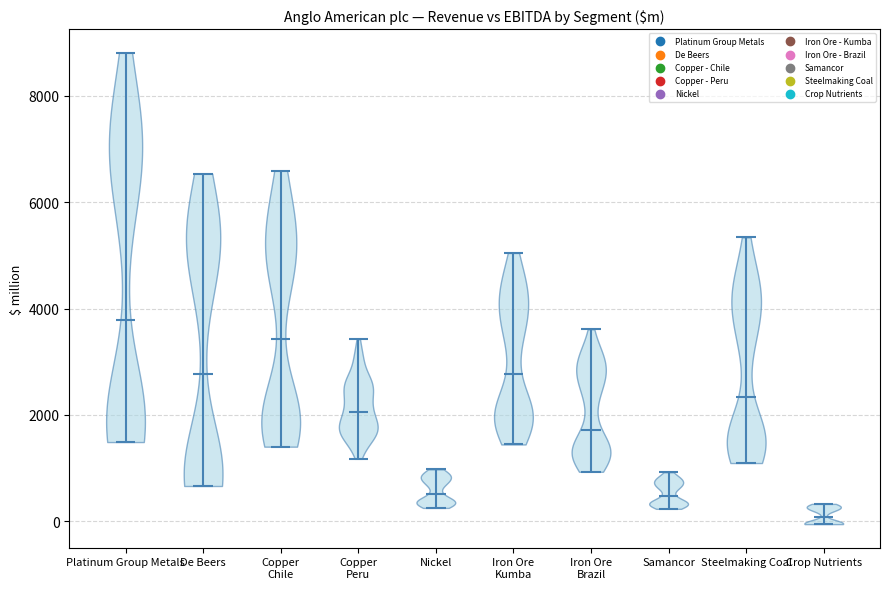

Reading left to right, read every violin against the y-axis: where its median line is, and the lowest and highest points it reaches. The values are not printed on the chart, so give them approximately, as read against the axis.

Platinum Group Metals: median line 3800, lowest point 1400, highest point 8800
De Beers: median line 2800, lowest point 600, highest point 6600
Copper Chile: median line 3400, lowest point 1400, highest point 6600
Copper Peru: median line 2000, lowest point 1200, highest point 3400
Nickel: median line 600, lowest point 200, highest point 1000
Iron Ore Kumba: median line 2800, lowest point 1400, highest point 5000
Iron Ore Brazil: median line 1800, lowest point 1000, highest point 3600
Samancor: median line 400, lowest point 200, highest point 1000
Steelmaking Coal: median line 2400, lowest point 1000, highest point 5400
Crop Nutrients: median line 0, lowest point 0, highest point 400